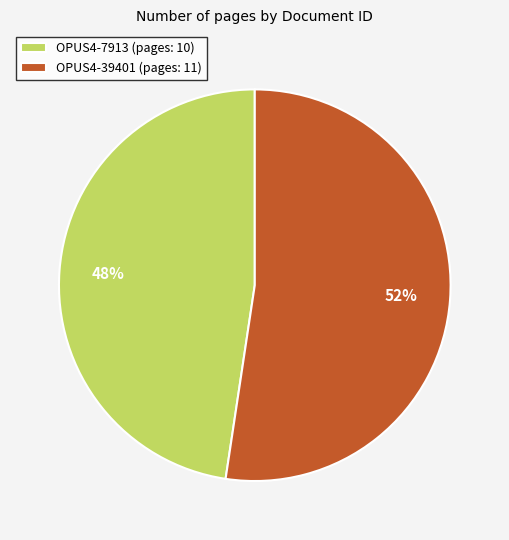

Count the number of slices in the pie.

2